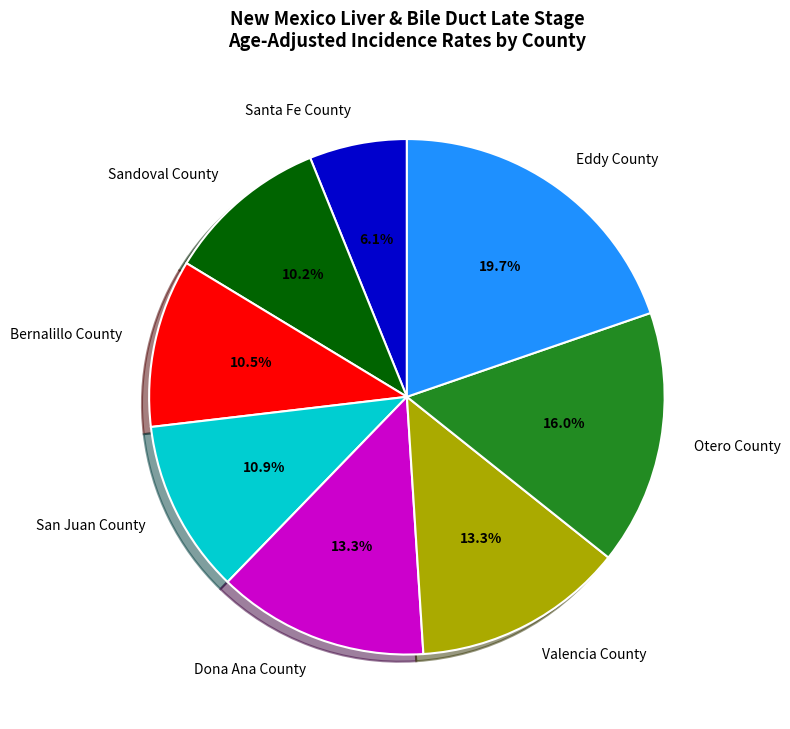

How many segments does this pie chart have?

8